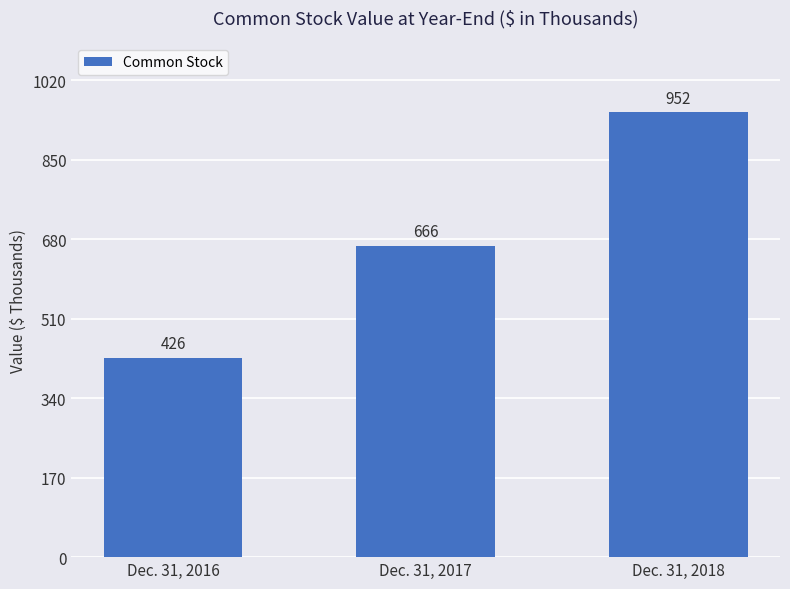

What is the greatest value displayed?

952